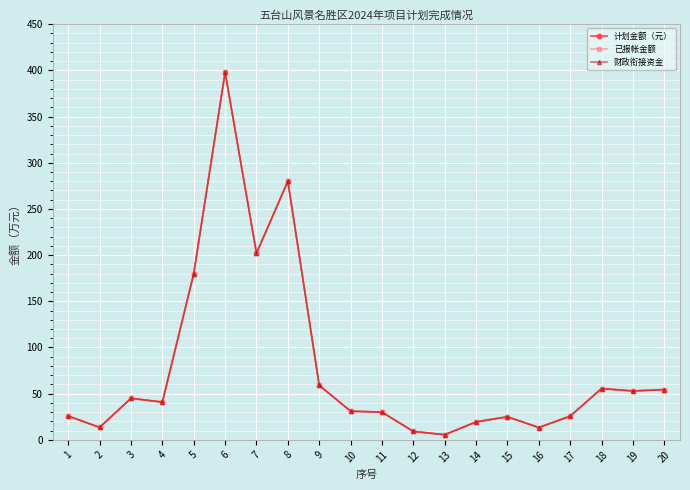

Is this an area chart (filled region under the line)?

No